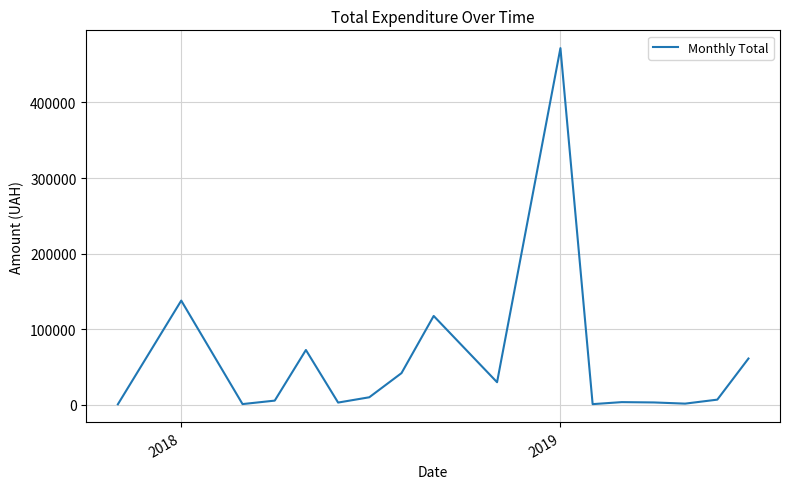

What is the greatest value displayed?

471710.1